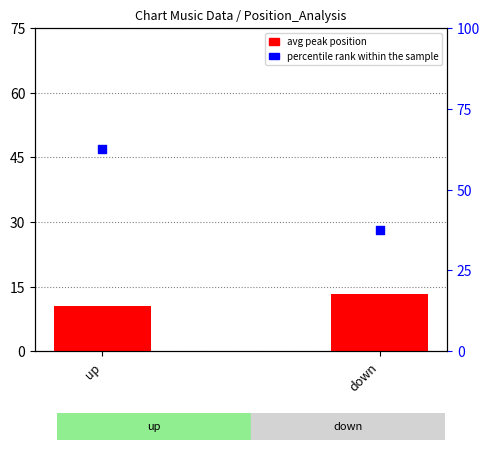

What are all the series names shown in the legend?

avg peak position, percentile rank within the sample